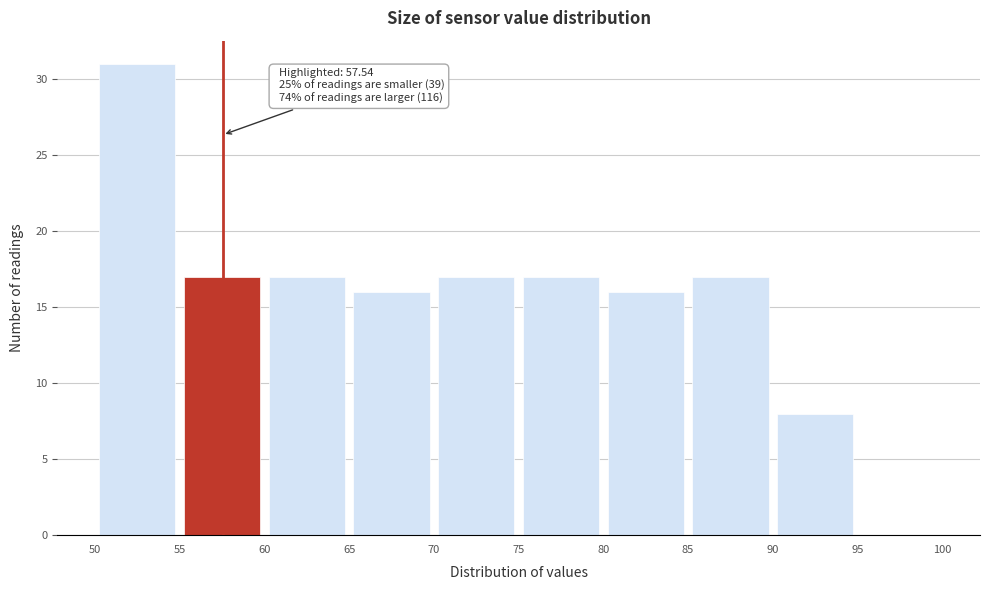

Which range on the x-axis has the tallest bar?

50 to 55